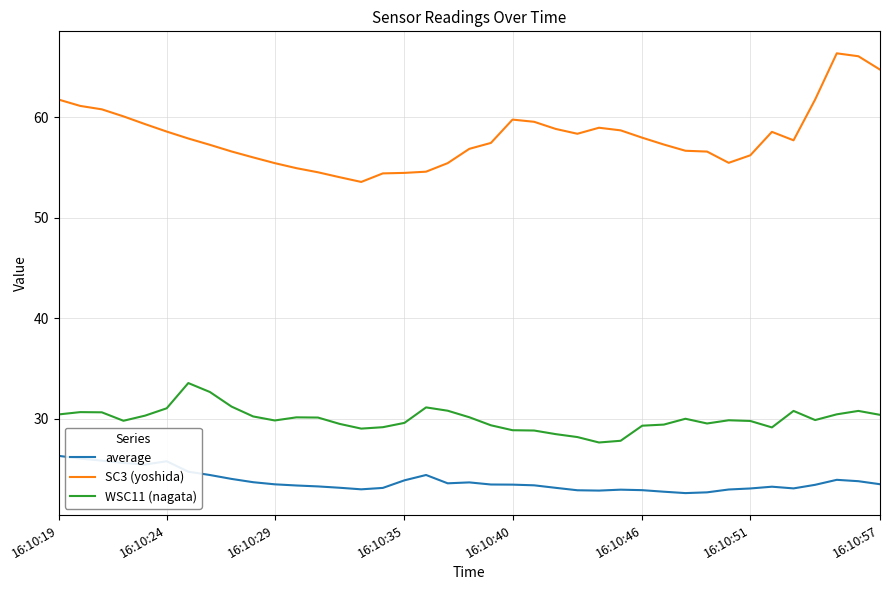

Which series has the widest spread of values?

SC3 (yoshida)